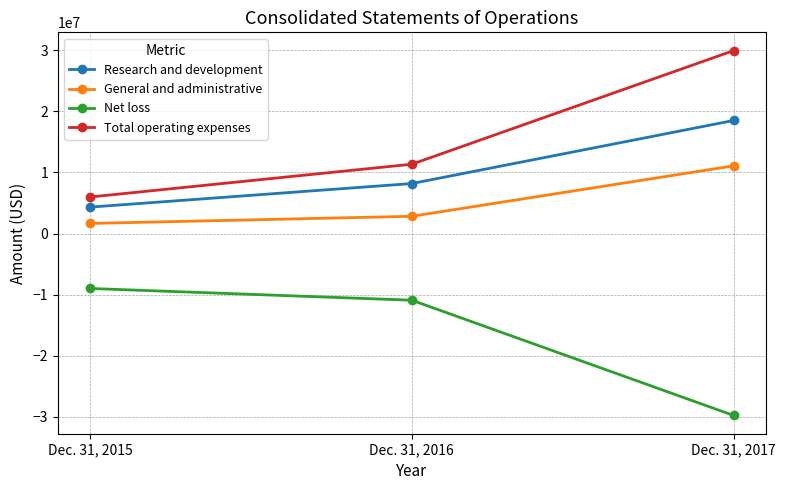

The General and administrative series shows 1650000 at Dec. 31, 2015. True or false?

True